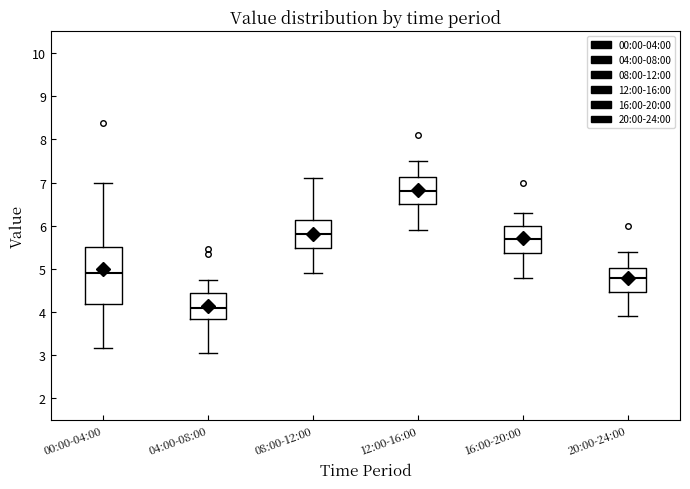

Reading left to right, transcribe this box plot: for each box, give where its median line is, the range the box spans, and where its two whiskers end, as read against the y-axis. The values are not printed on the chart, so give them approximately, as read against the axis.

00:00-04:00: median 4.9, box 4.2 to 5.5, whiskers 3.2 to 7.0
04:00-08:00: median 4.1, box 3.8 to 4.4, whiskers 3.1 to 4.8
08:00-12:00: median 5.8, box 5.5 to 6.1, whiskers 4.9 to 7.1
12:00-16:00: median 6.8, box 6.5 to 7.1, whiskers 5.9 to 7.5
16:00-20:00: median 5.7, box 5.4 to 6.0, whiskers 4.8 to 6.3
20:00-24:00: median 4.8, box 4.5 to 5.0, whiskers 3.9 to 5.4